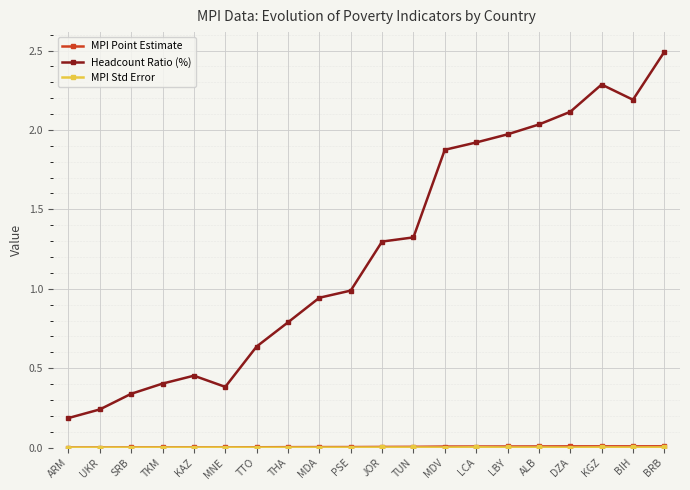

Between KAZ and LBY, which series saw the biggest shift?

Headcount Ratio (%)